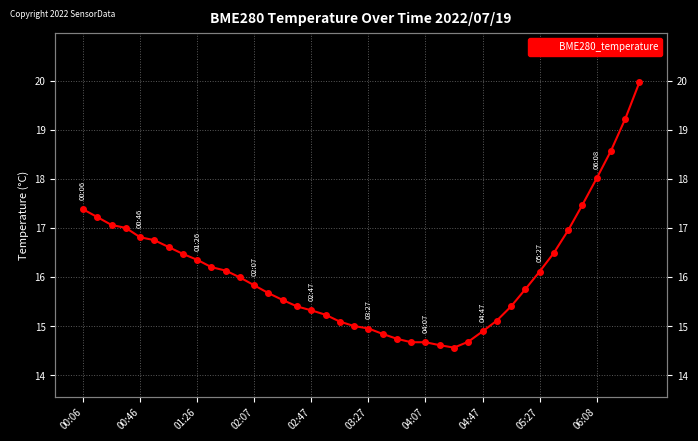

Which has a higher value, 13 or 28?

13